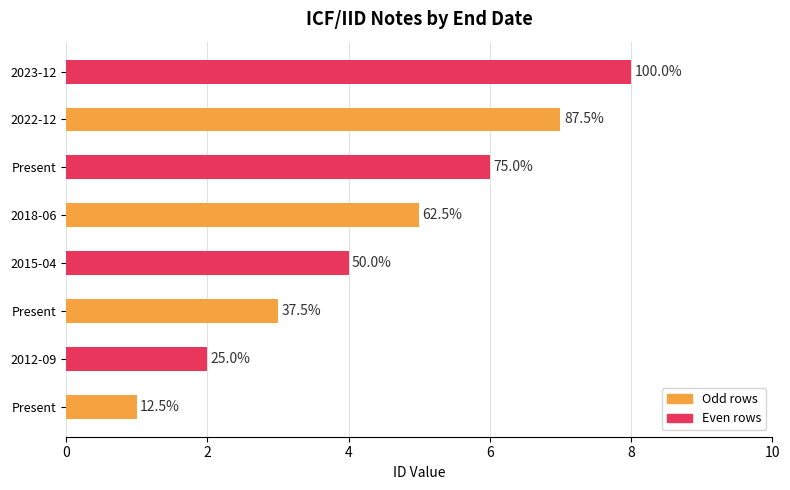

How many bars are there in total?

8